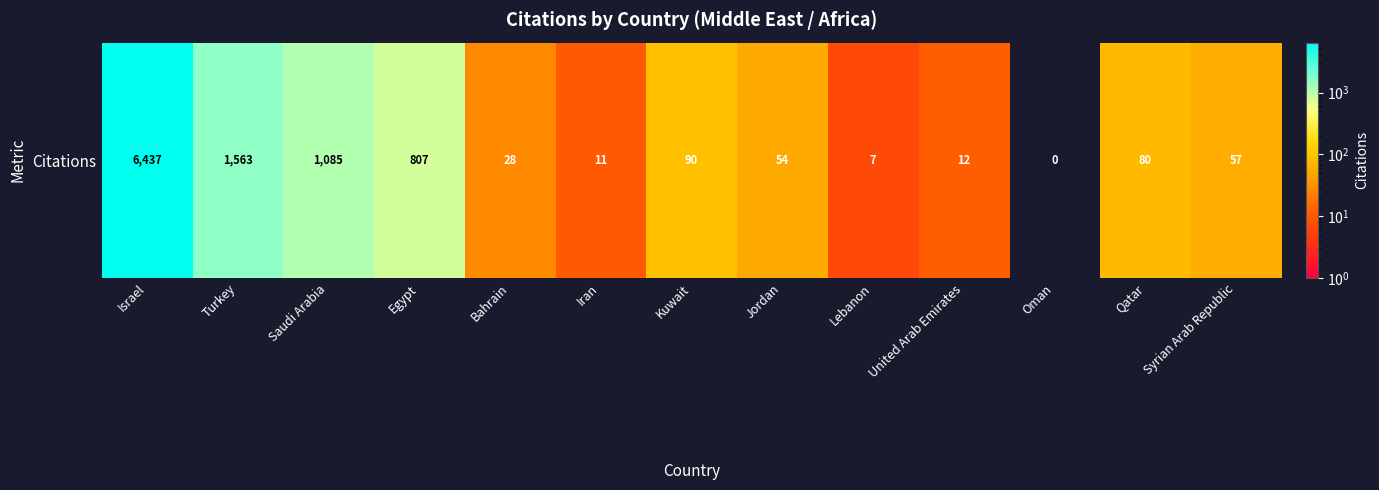

What is the sum of the values at Israel and Turkey?

8000